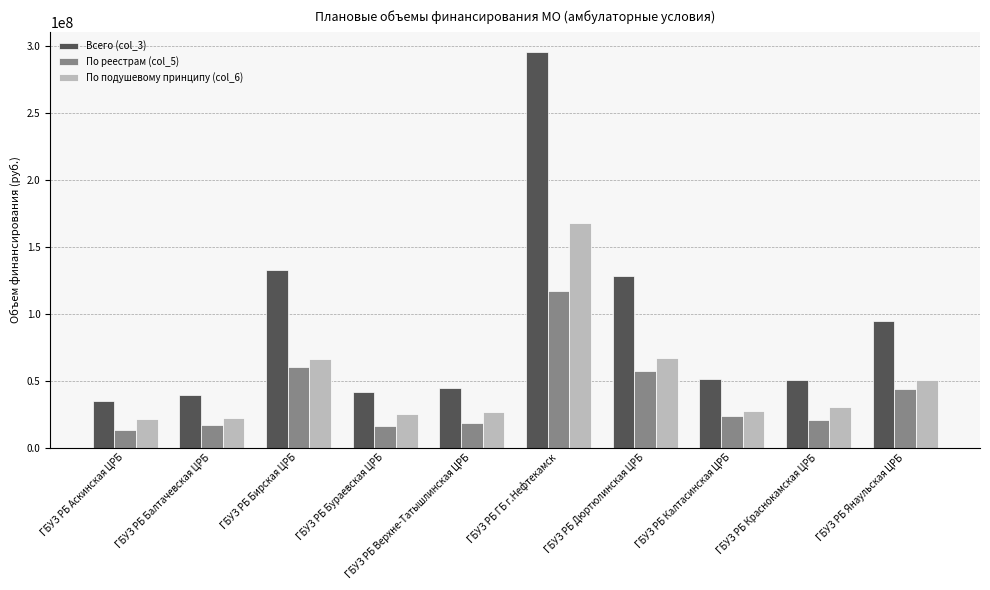

The Всего (col_3) series shows 50509951 at ГБУЗ РБ Краснокамская ЦРБ. True or false?

True